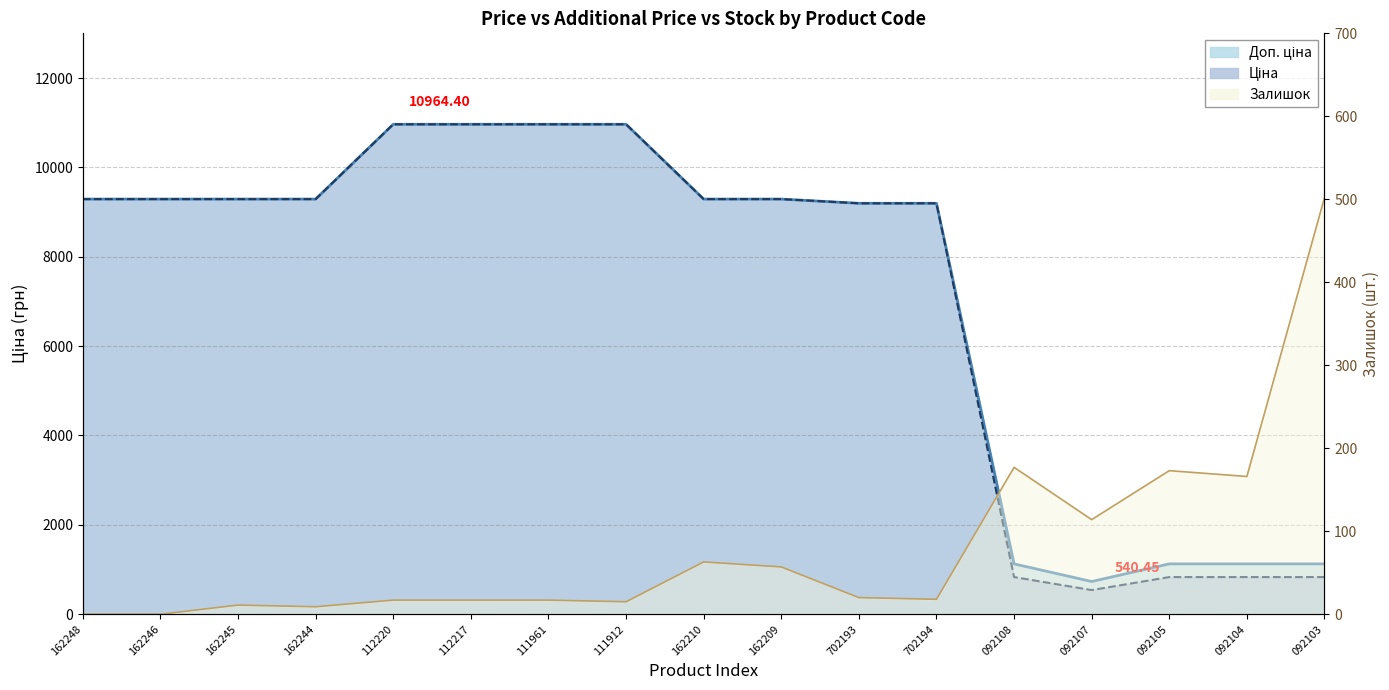

List the series in order of their peak value, lowest first.

Залишок, Ціна, Доп. ціна